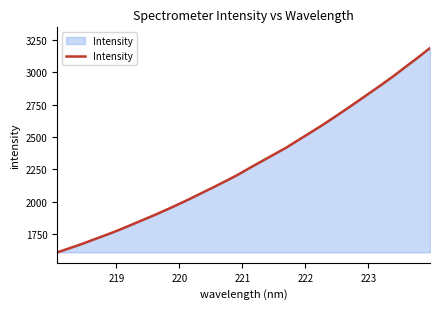

What is the difference between the maximum and minimum values?

1575.3